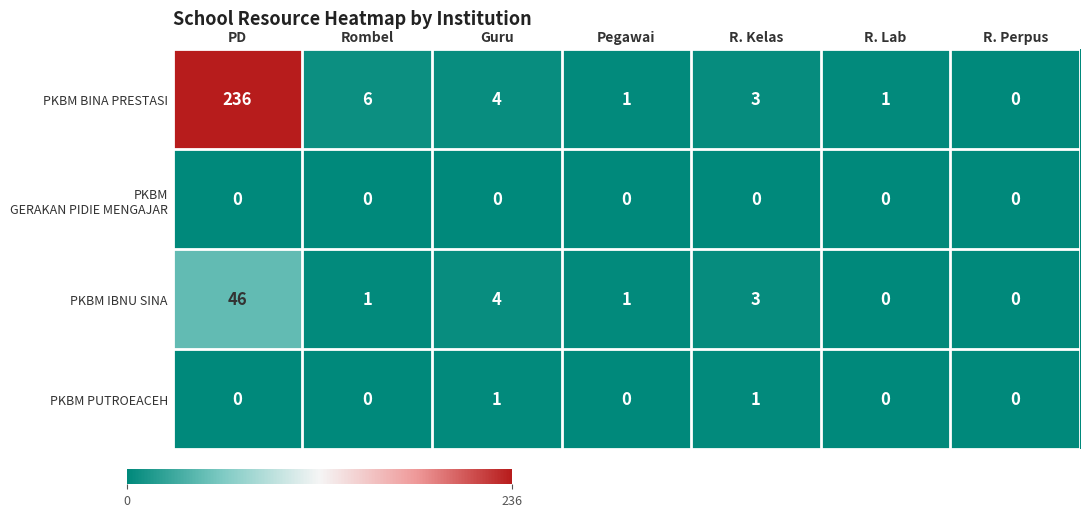

What is the greatest value displayed?

236